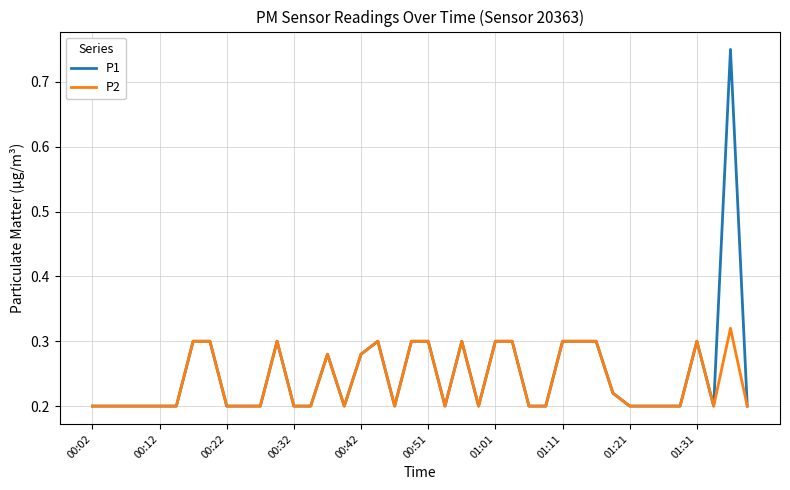

Does the chart have visible grid lines?

Yes